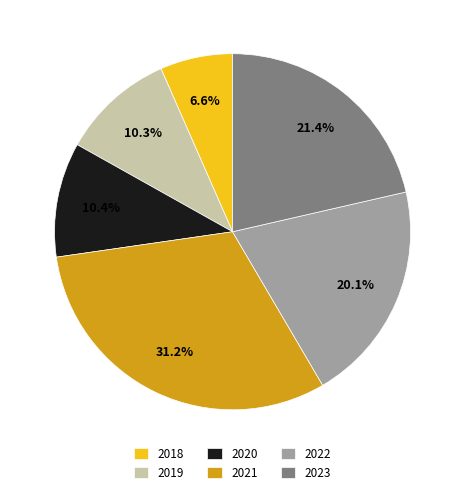

True or false: 2022 accounts for 29% of the total.

False